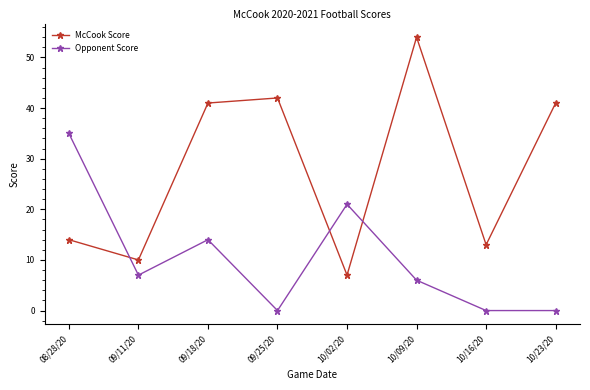

Rank the series at 08/28/20 from lowest to highest value.

McCook Score, Opponent Score